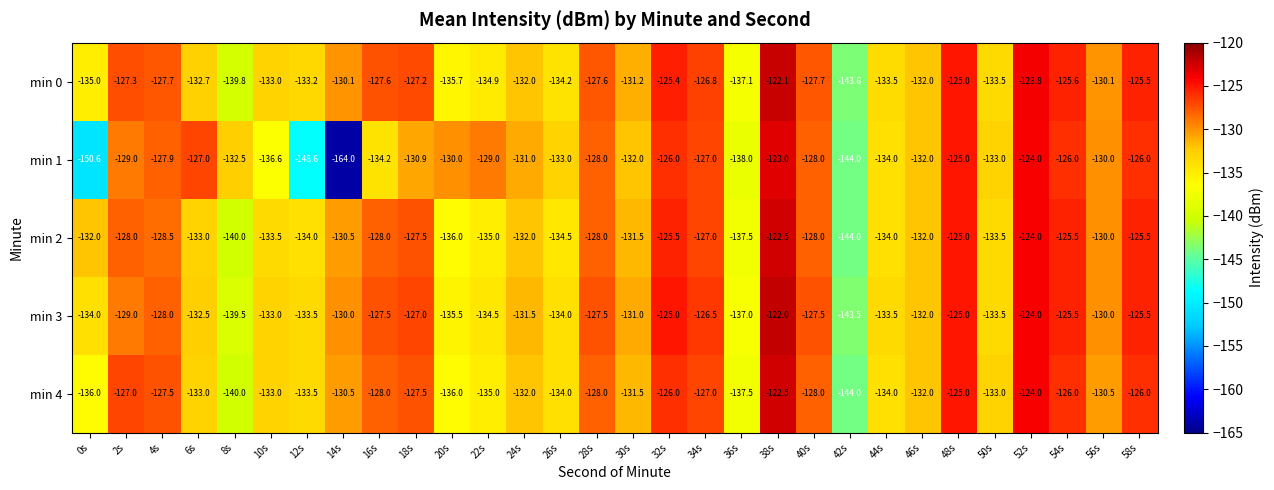

What is the difference between the min 2 values at 58s and 10s?

8.0